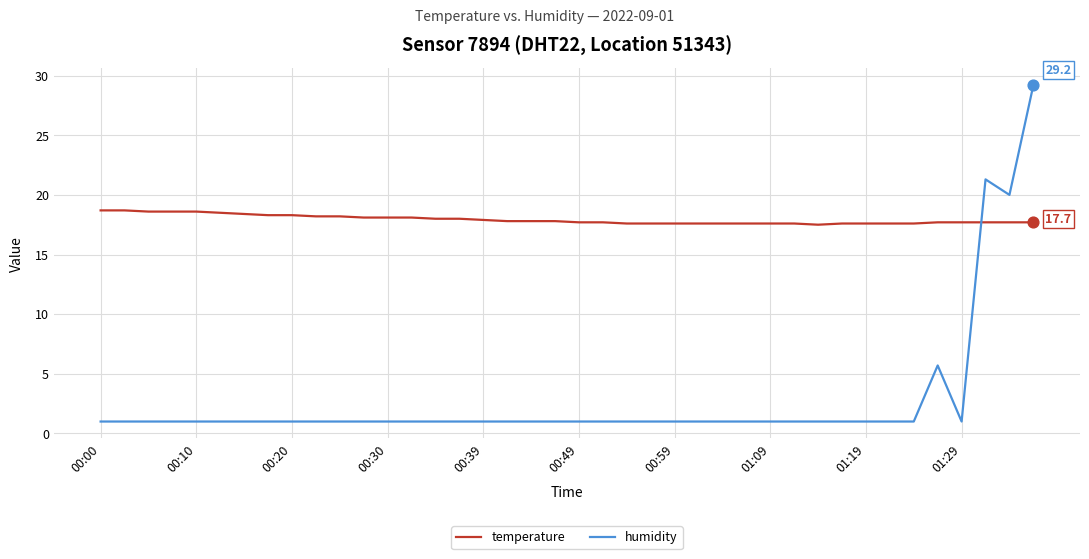

Which series has the largest total across all categories?

temperature